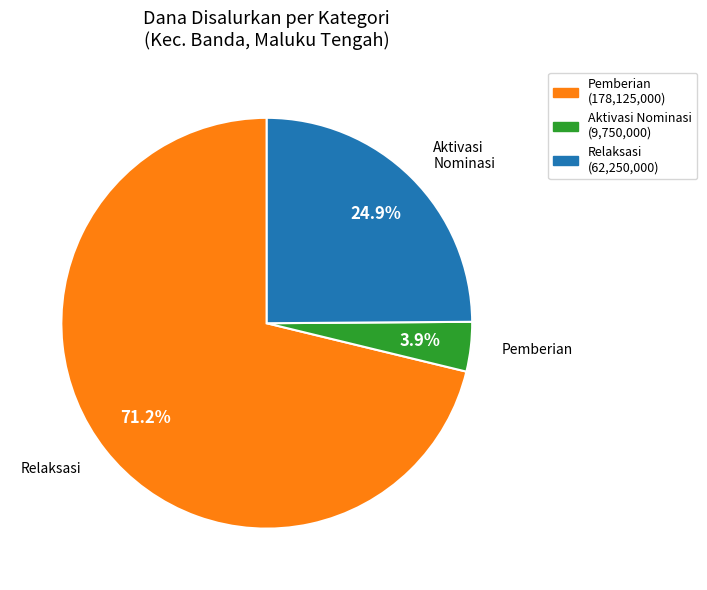

Count the number of slices in the pie.

3